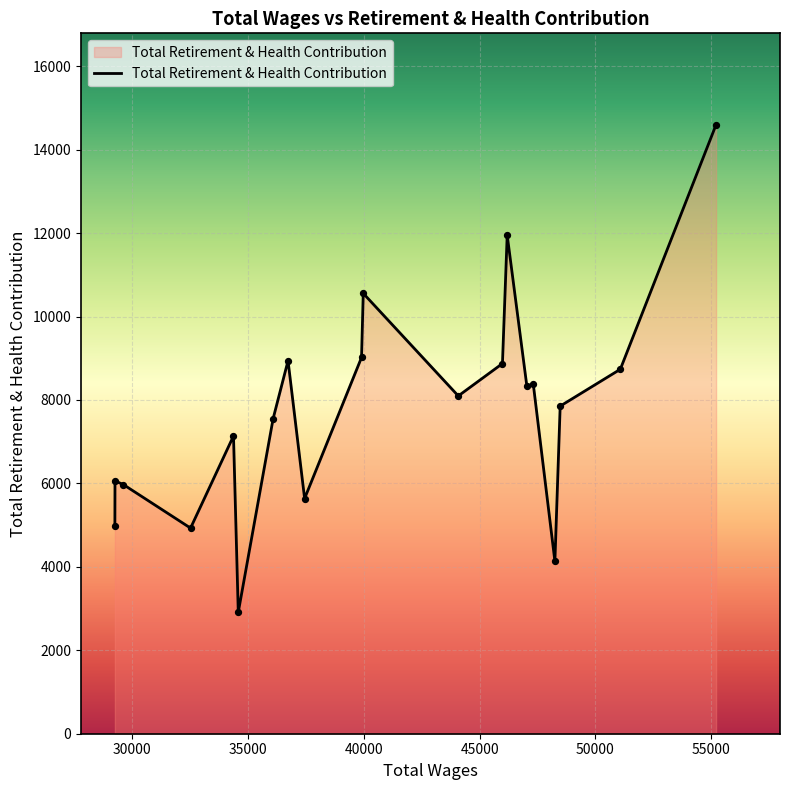

What is the greatest value displayed?

14599